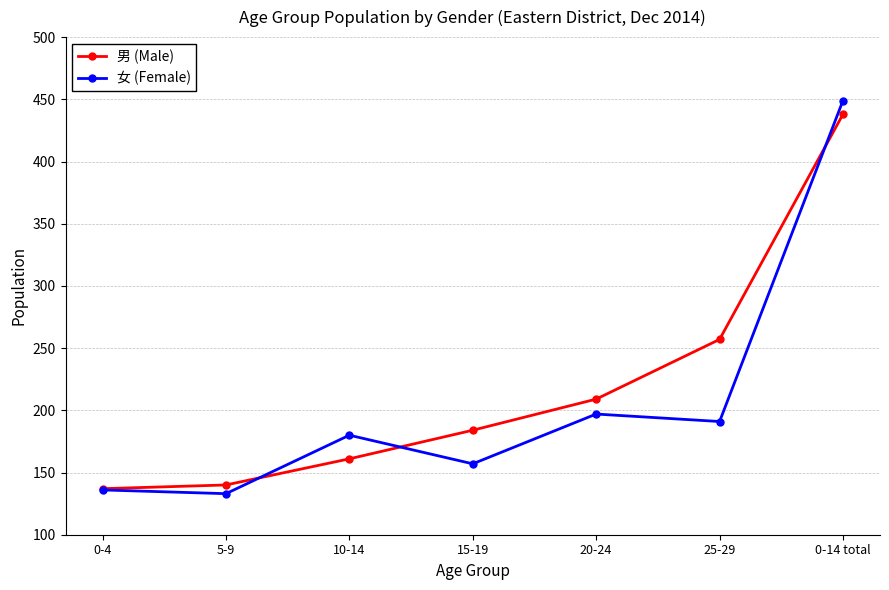

Does the chart have visible grid lines?

Yes